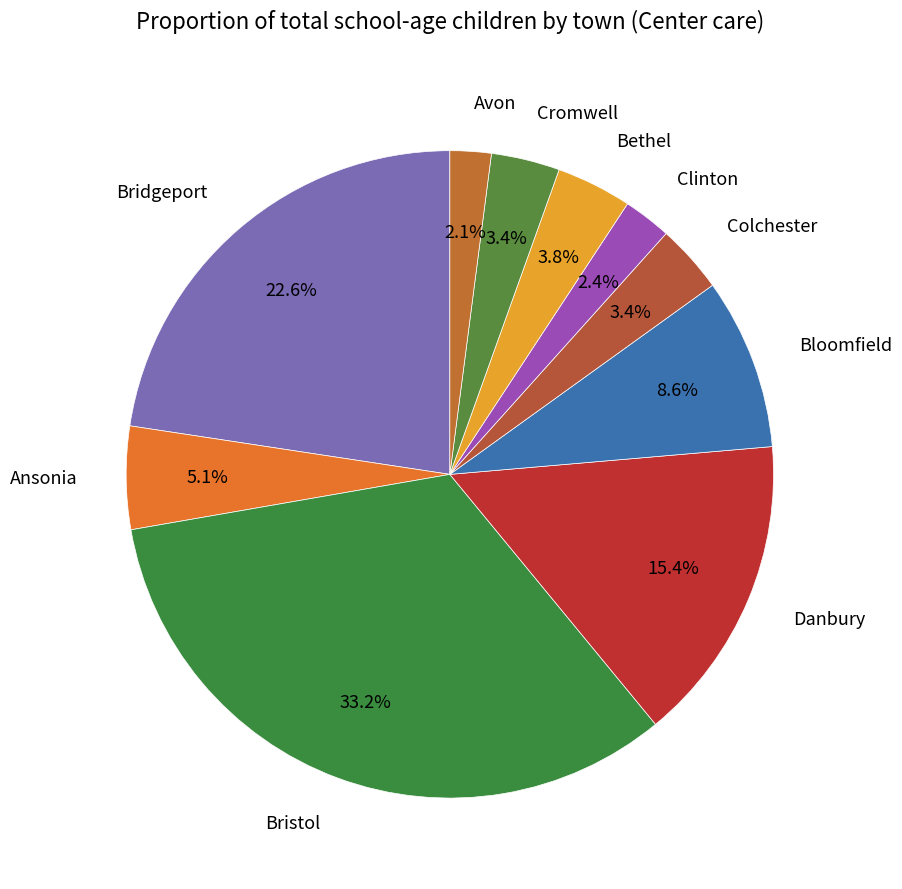

Which has a higher value, Ansonia or Bristol?

Bristol